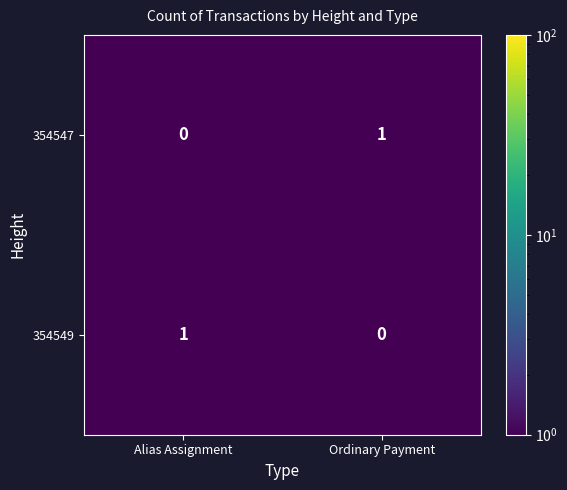

Is the value of 354547 at Alias Assignment greater than the value of 354549 at Alias Assignment?

No